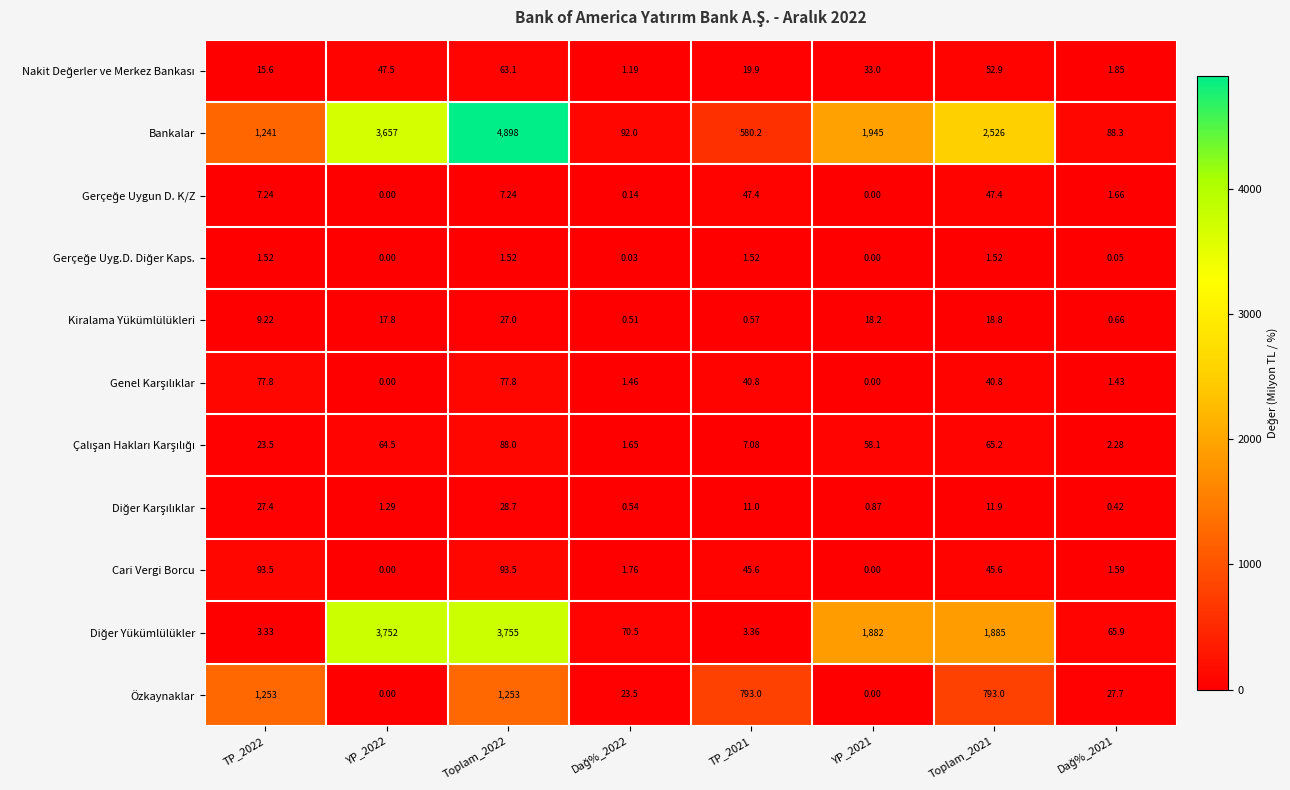

How many distinct data groups are displayed?

11